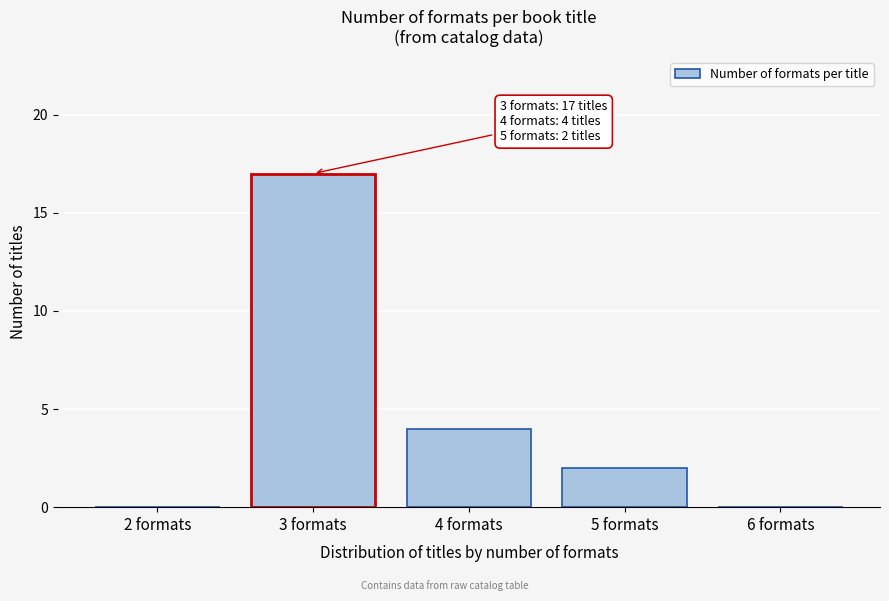

Reading left to right, what are all the values shown in this chart?

2 formats=0	3 formats=17	4 formats=4	5 formats=2	6 formats=0